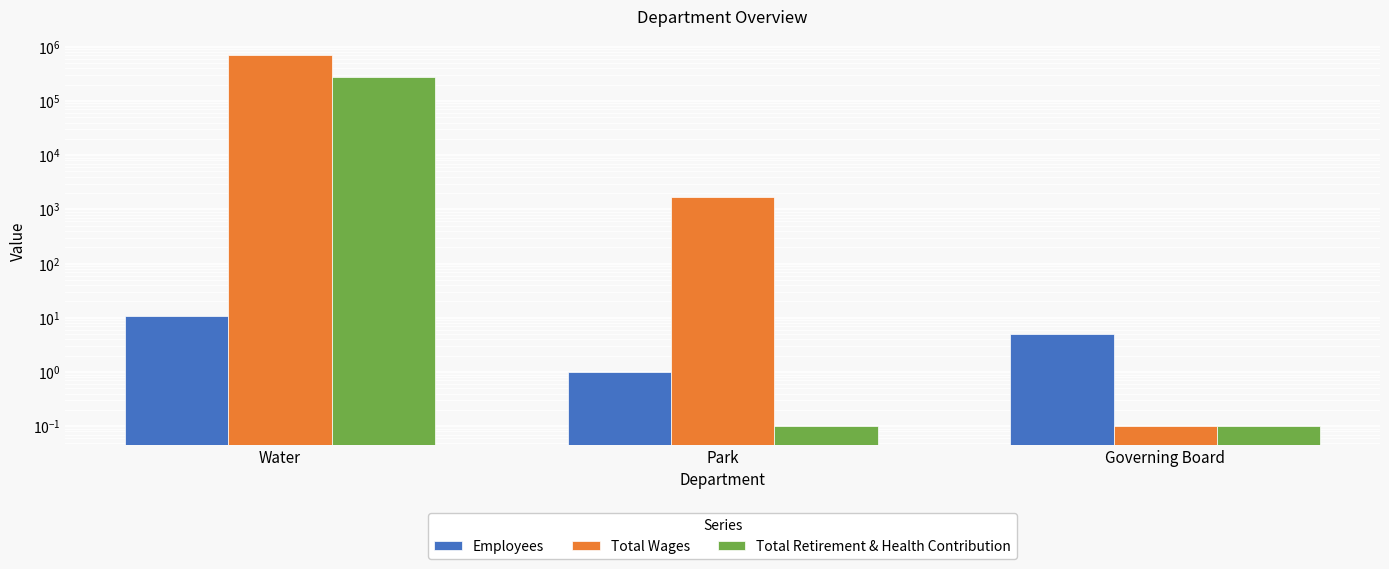

Reading left to right, what are all the values shown in this chart?

Employees: 11.0	1.0	5.0
Total Wages: 697827.0	1716.0	0.1
Total Retirement & Health Contribution: 278394.0	0.1	0.1